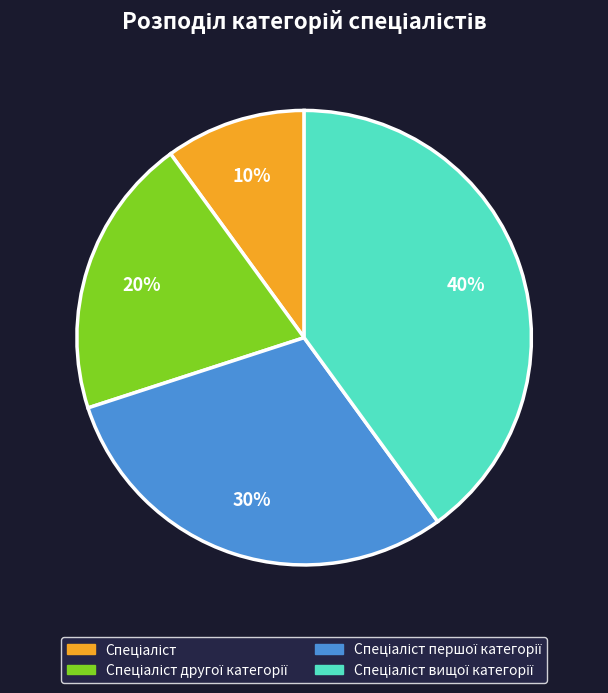

Is there any slice that represents more than half of the pie?

No